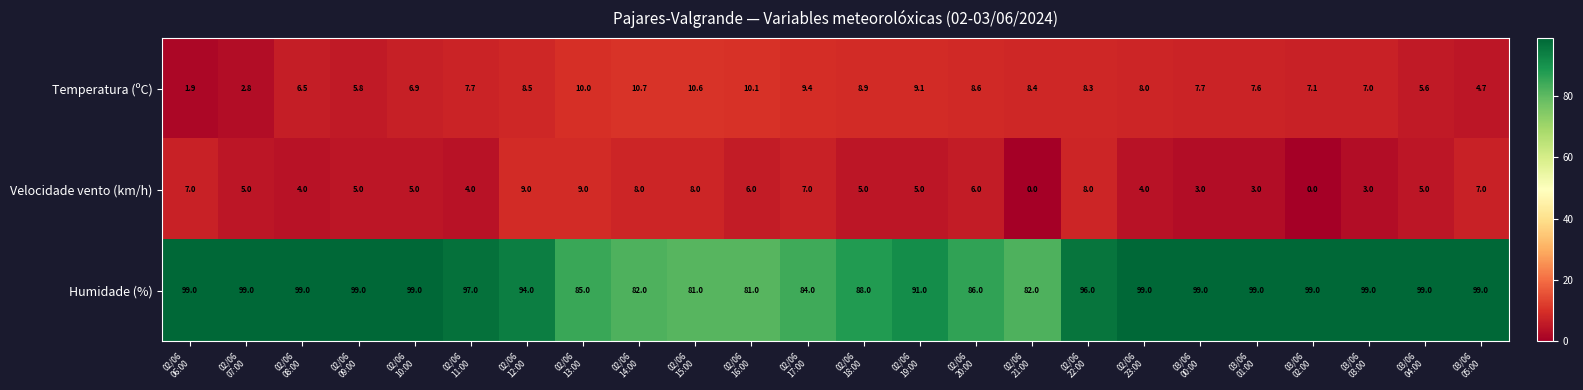

What is the difference between the maximum and minimum values in the Humidade (%) series?

18.0